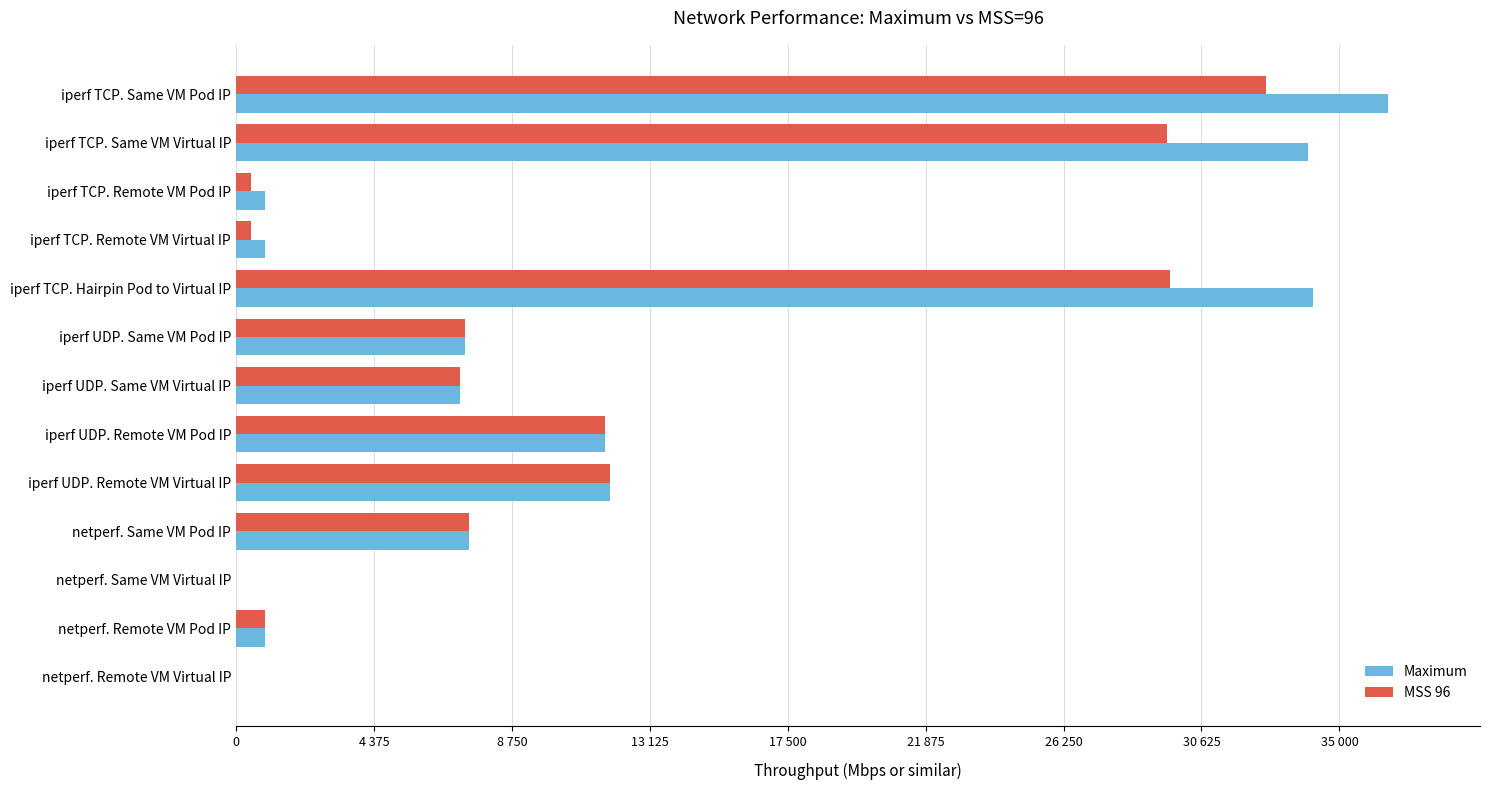

What are all the series names shown in the legend?

Maximum, MSS 96